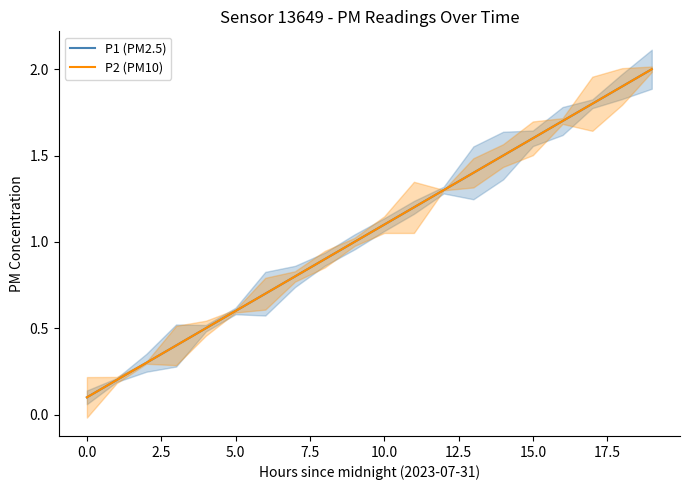

True or false: P1 (PM2.5) and P2 (PM10) intersect in this chart.

False